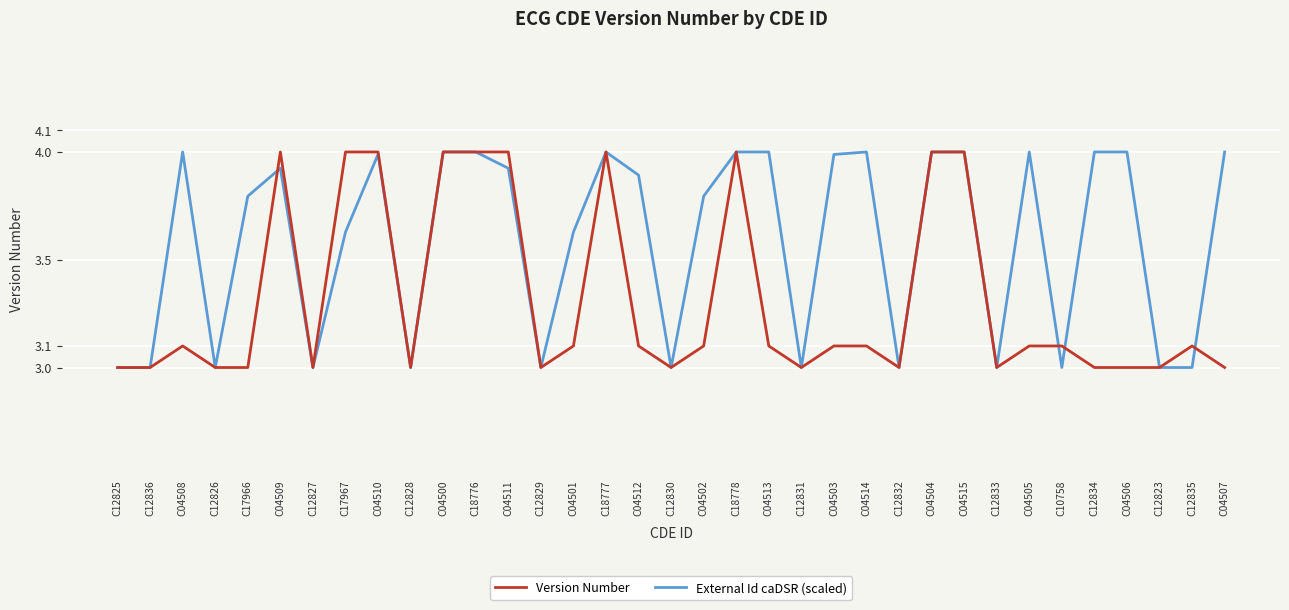

What is the approximate value of Version Number at C04514?

3.1